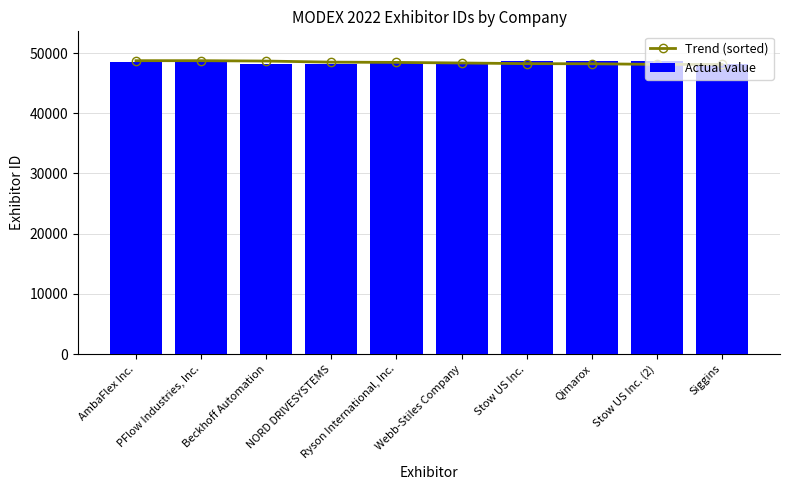

How many values in the Actual value series are below 48450?

5